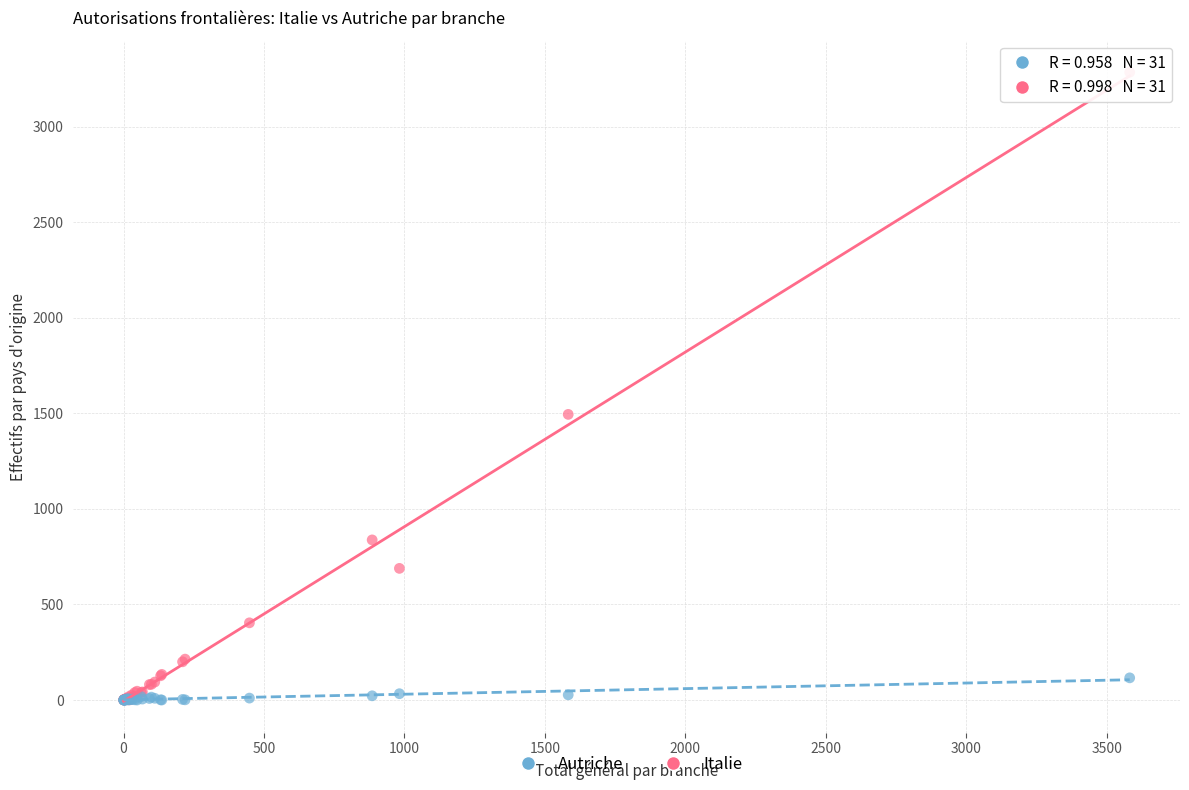

Which series contains the highest Y value?

Italie